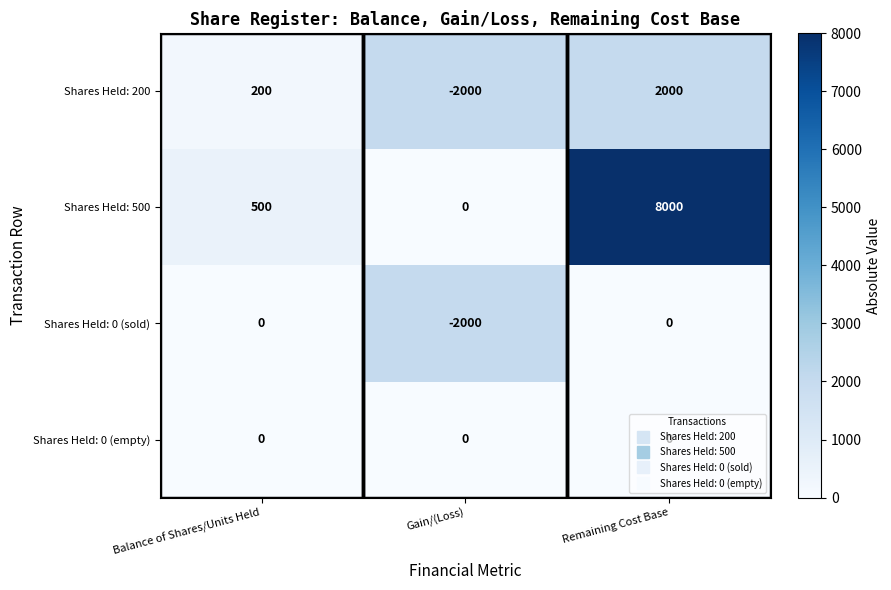

What is the difference between the second highest and minimum values in the Shares Held: 200 series?

2200